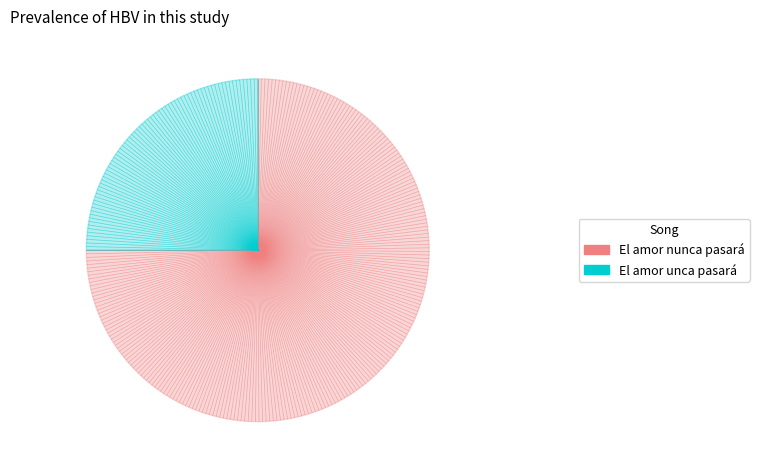

True or false: El amor unca pasará accounts for 25% of the total.

True